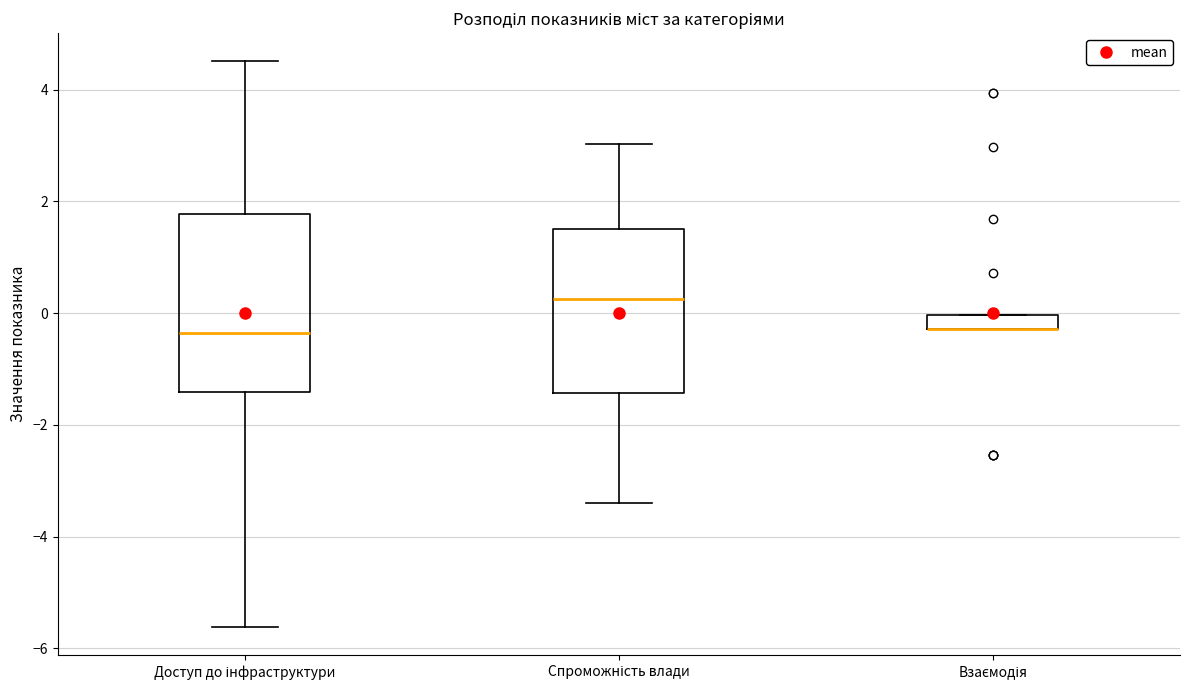

Comparing the boxes themselves (not the whiskers), which one is the tallest?

Доступ до інфраструктури